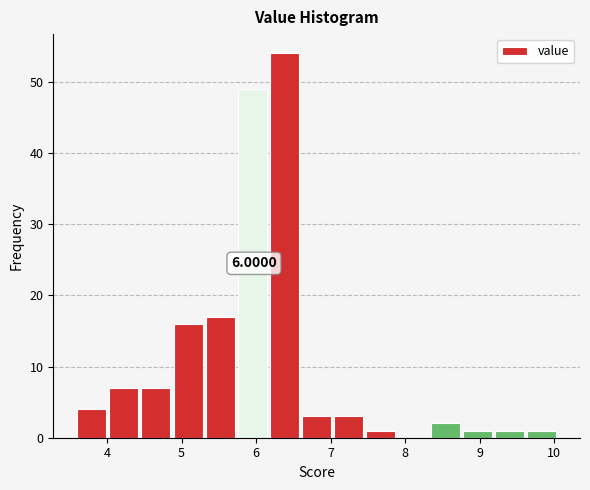

Which range on the x-axis has the tallest bar?

6.2 to 6.6